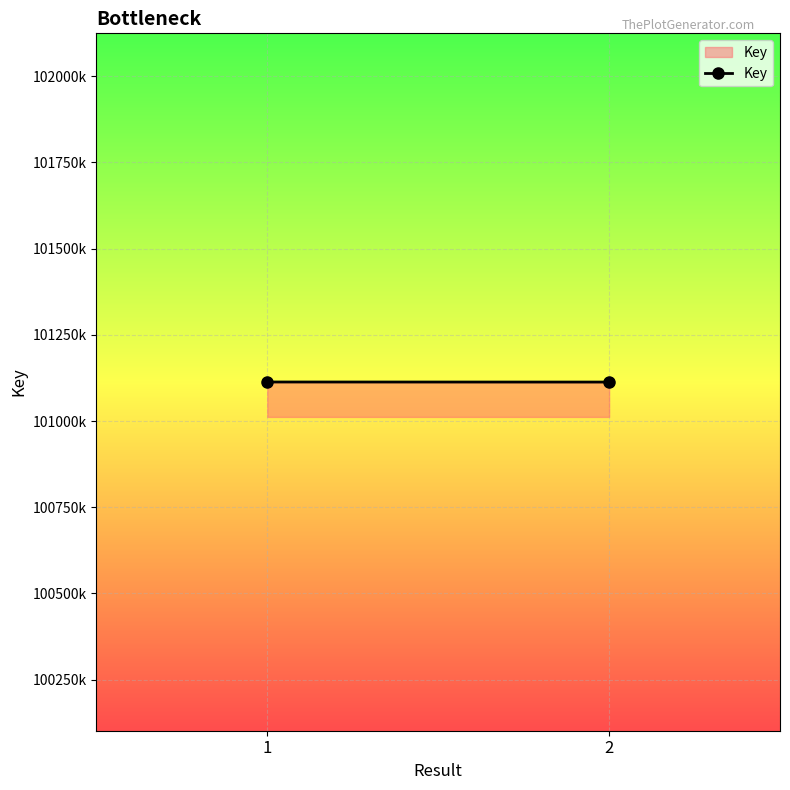

What is the difference between the values at 2 and 1?

186